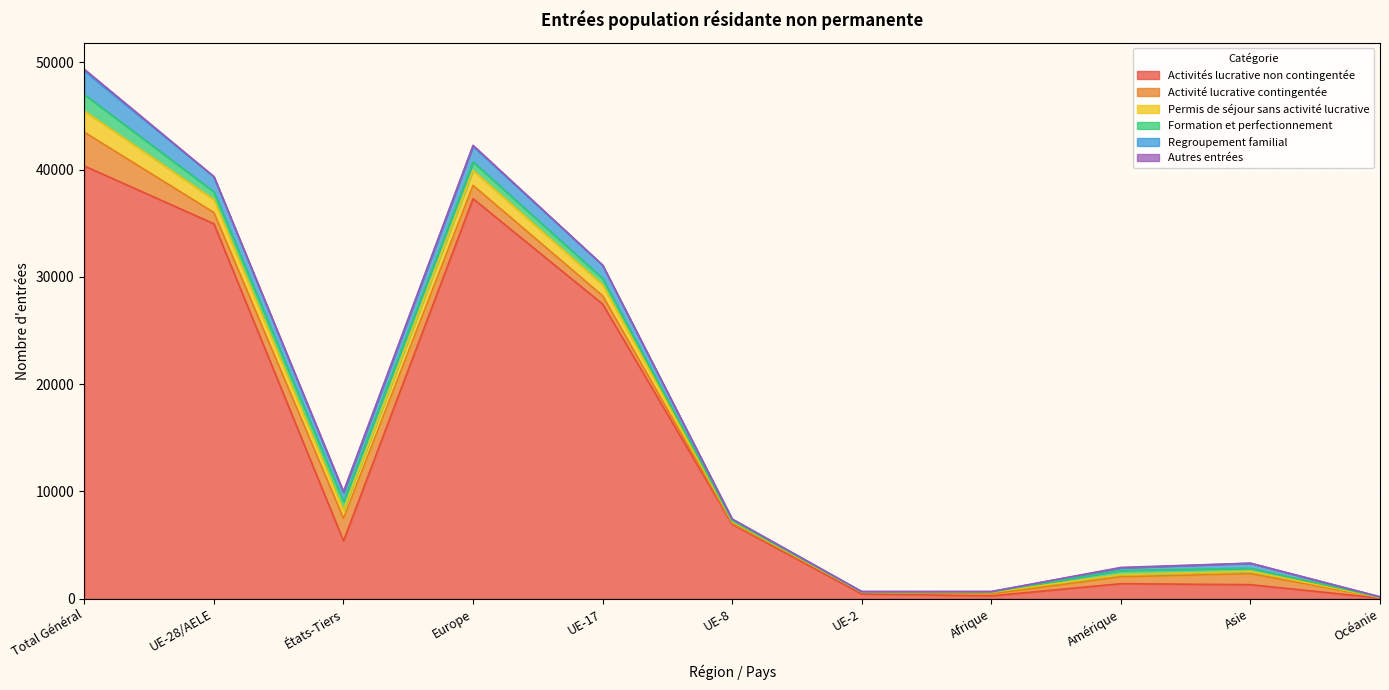

Reading left to right, what are all the values shown in this chart?

Activités lucrative non contingentée: 40334	34944	5390	37284	27459	6950	445	267	1403	1311	66
Activité lucrative contingentée: 3148	1048	2100	1241	780	83	164	184	641	1025	54
Permis de séjour sans activité lucrative: 1975	1209	766	1399	1022	159	21	145	200	222	8
Formation et perfectionnement: 1530	720	810	788	590	83	20	40	391	280	31
Regroupement familial: 2217	1404	813	1461	1235	149	13	32	237	468	19
Autres entrées: 145	21	124	87	12	2	7	2	46	9	1